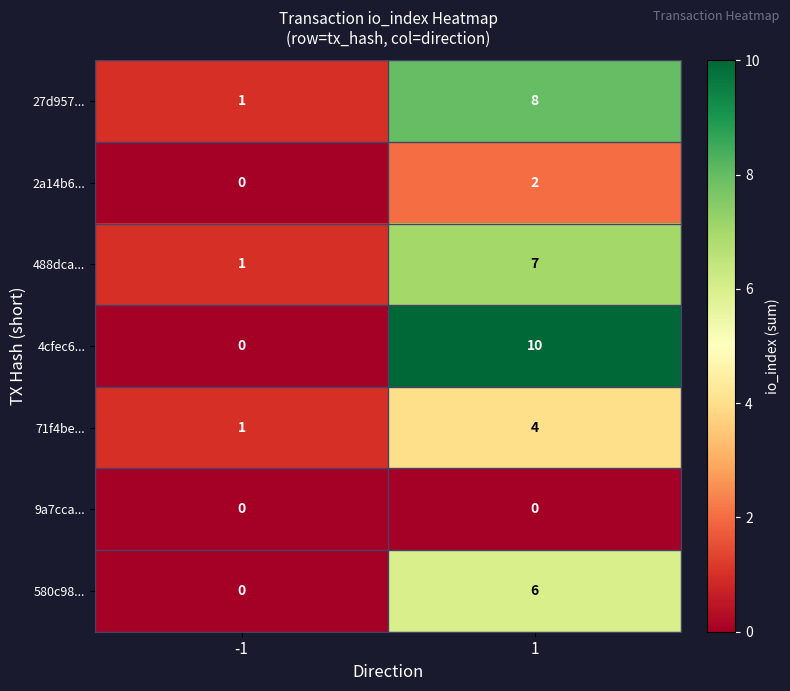

What is the difference between the maximum and minimum values in the 580c98... series?

6